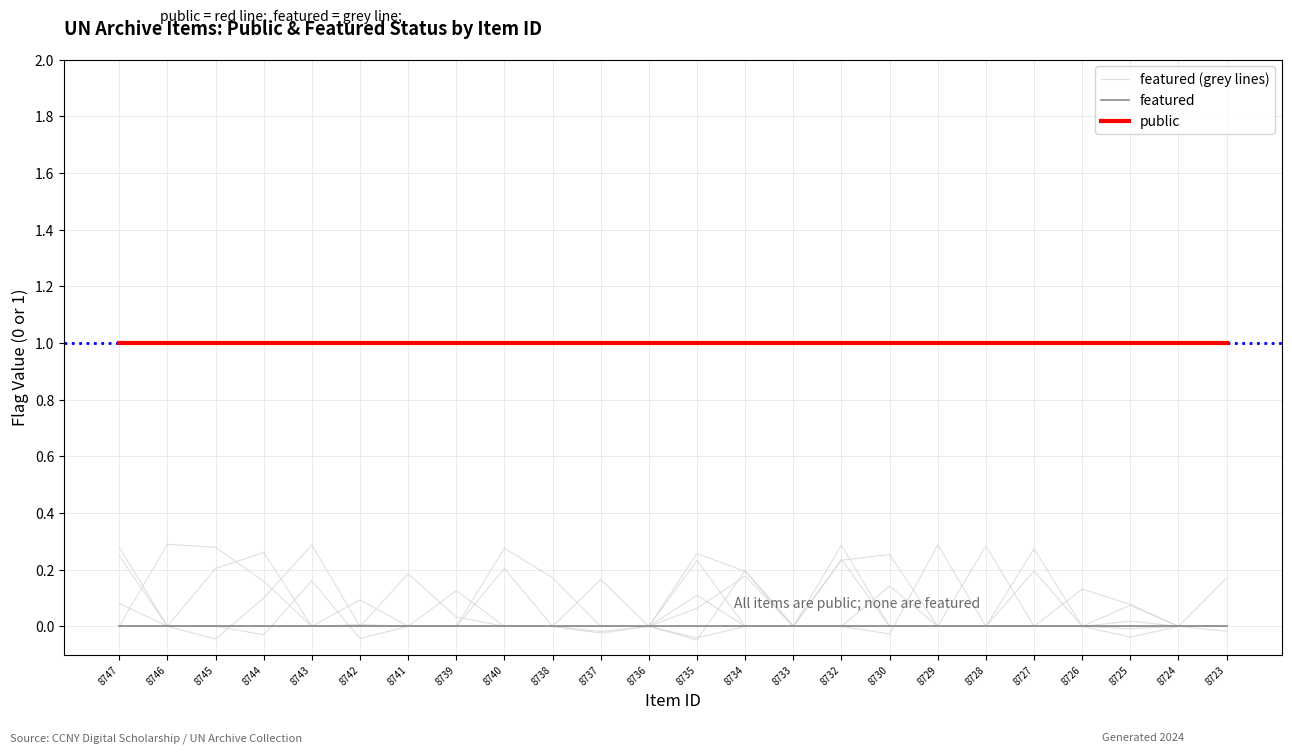

List the series in order of their peak value, highest first.

public, featured (grey lines), featured